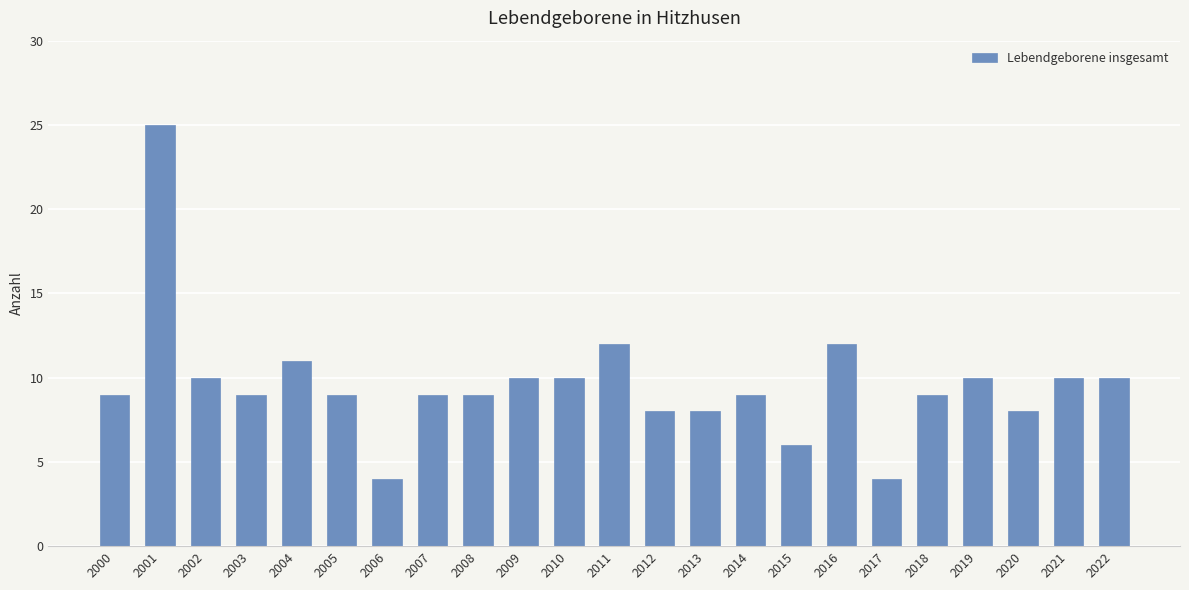

Between 2002 and 2004, which is larger?

2004